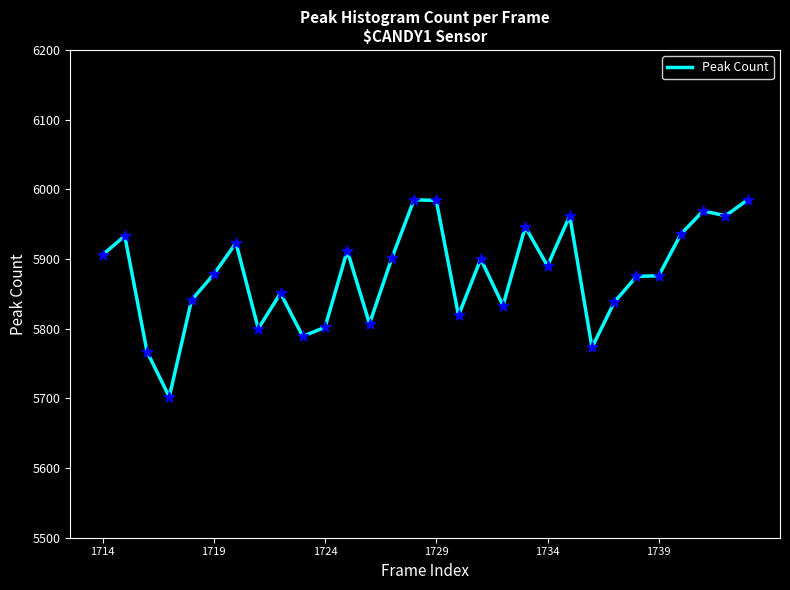

What is the smallest value displayed?

5702